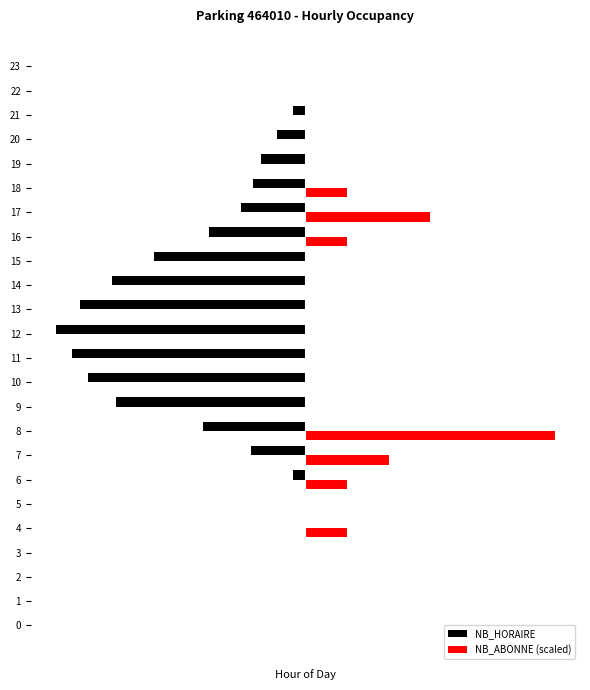

What are all the series names shown in the legend?

NB_HORAIRE, NB_ABONNE (scaled)